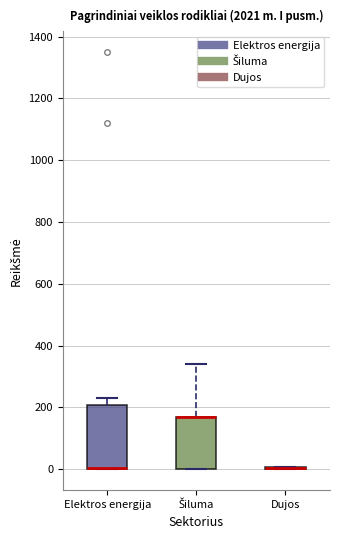

Where does the upper whisker of the box for Šiluma end on the y-axis? The values are not printed on the chart, so give them approximately, as read against the axis.

340